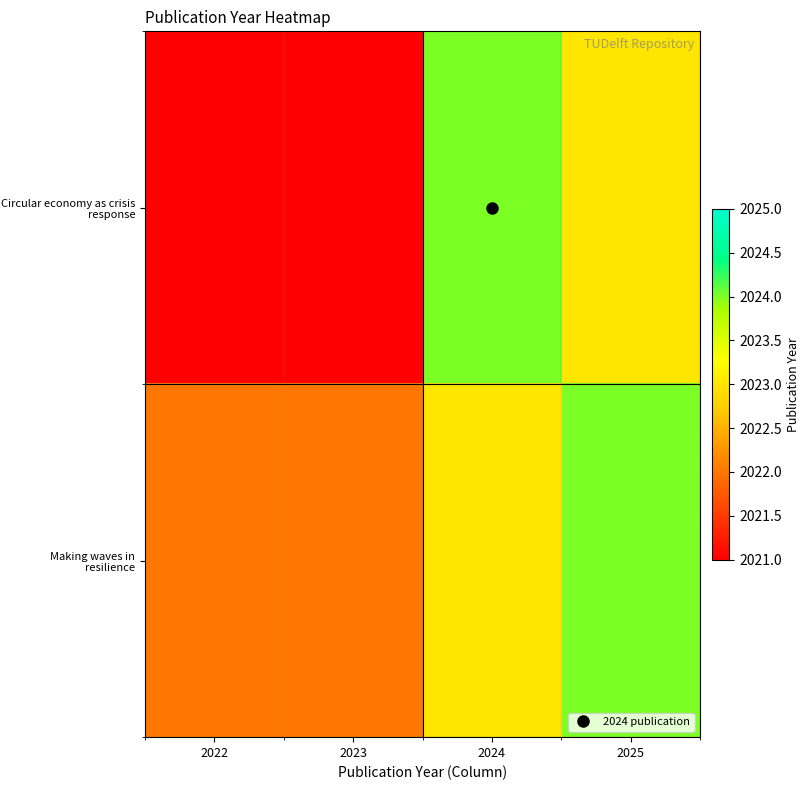

Reading left to right, transcribe all the data shown in this chart.

Circular economy as crisis response: 2022=2020	2023=2021	2024=2024	2025=2023
Making waves in resilience: 2022=2022	2023=2022	2024=2023	2025=2024